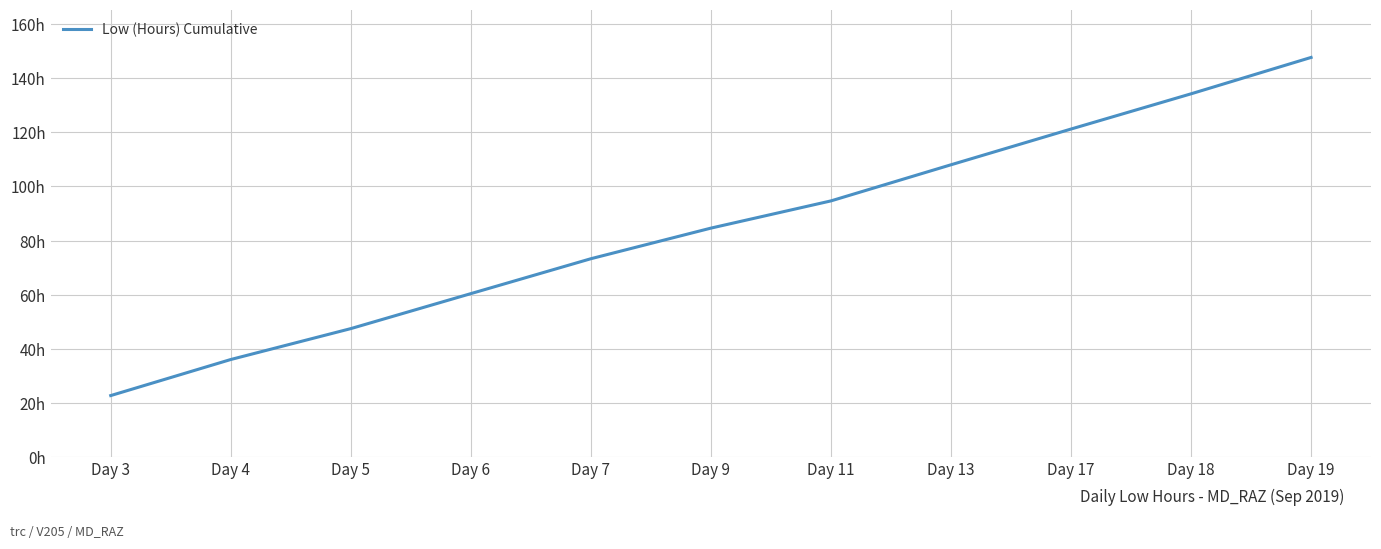

Is this an area chart (filled region under the line)?

No